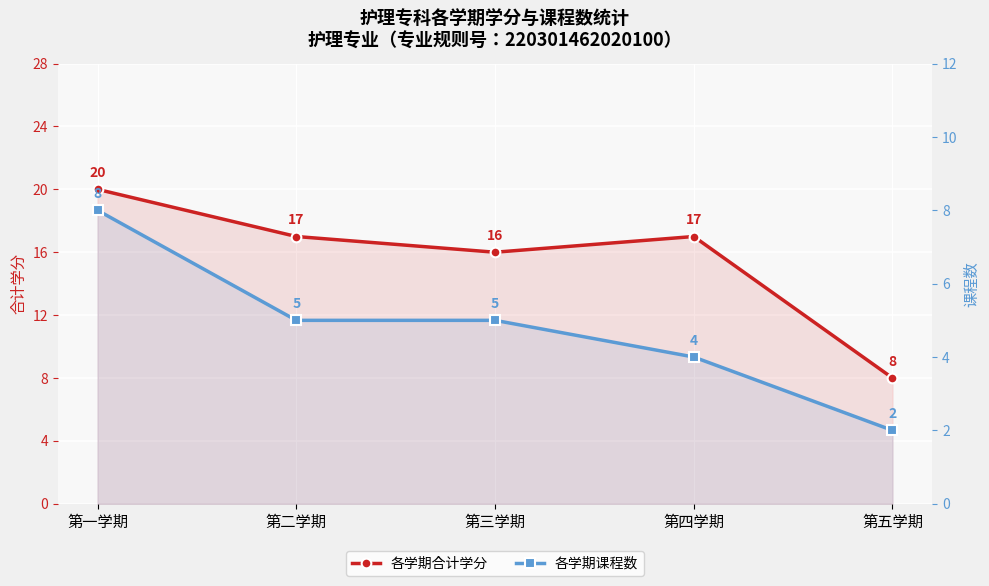

What position from the left is 第三学期?

3